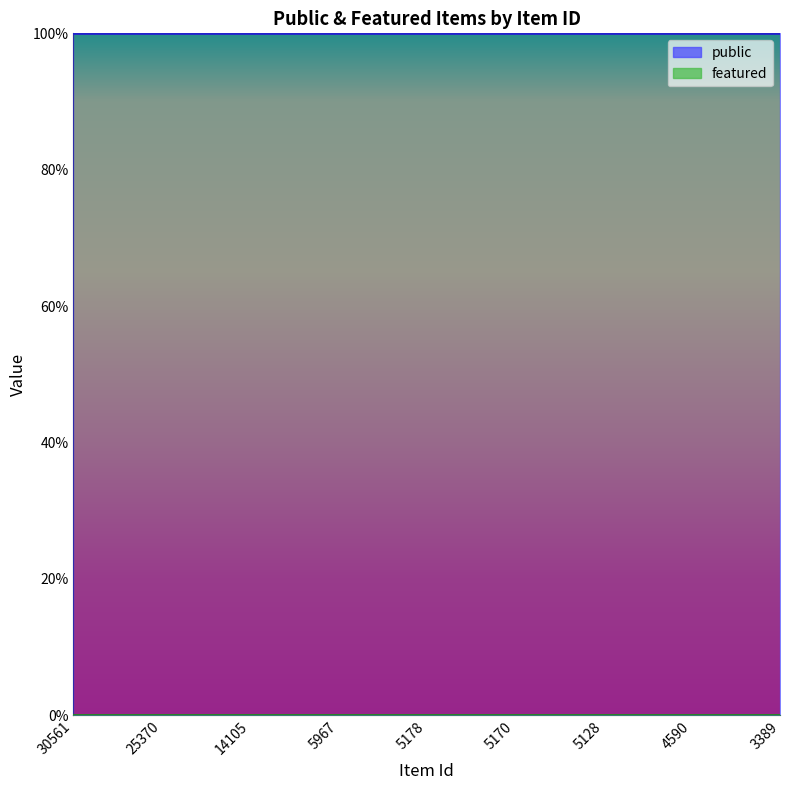

What is the total value across all series at 3389?

1